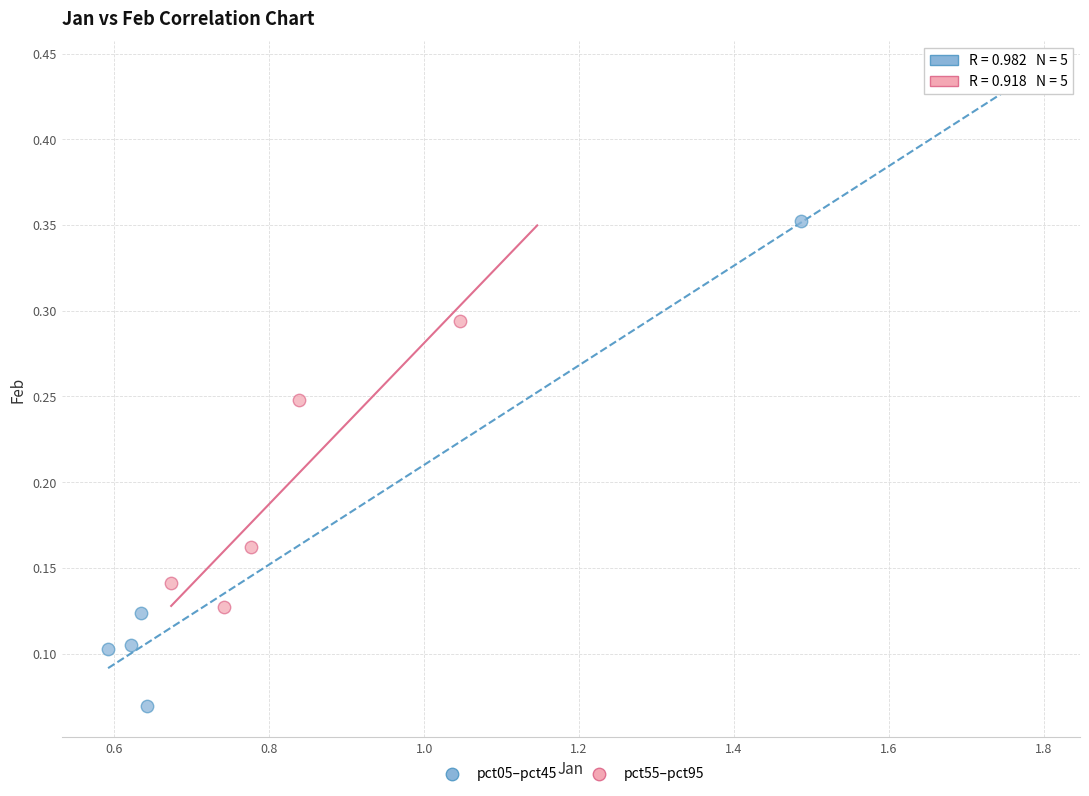

Which series reaches the minimum Y coordinate?

pct05–pct45